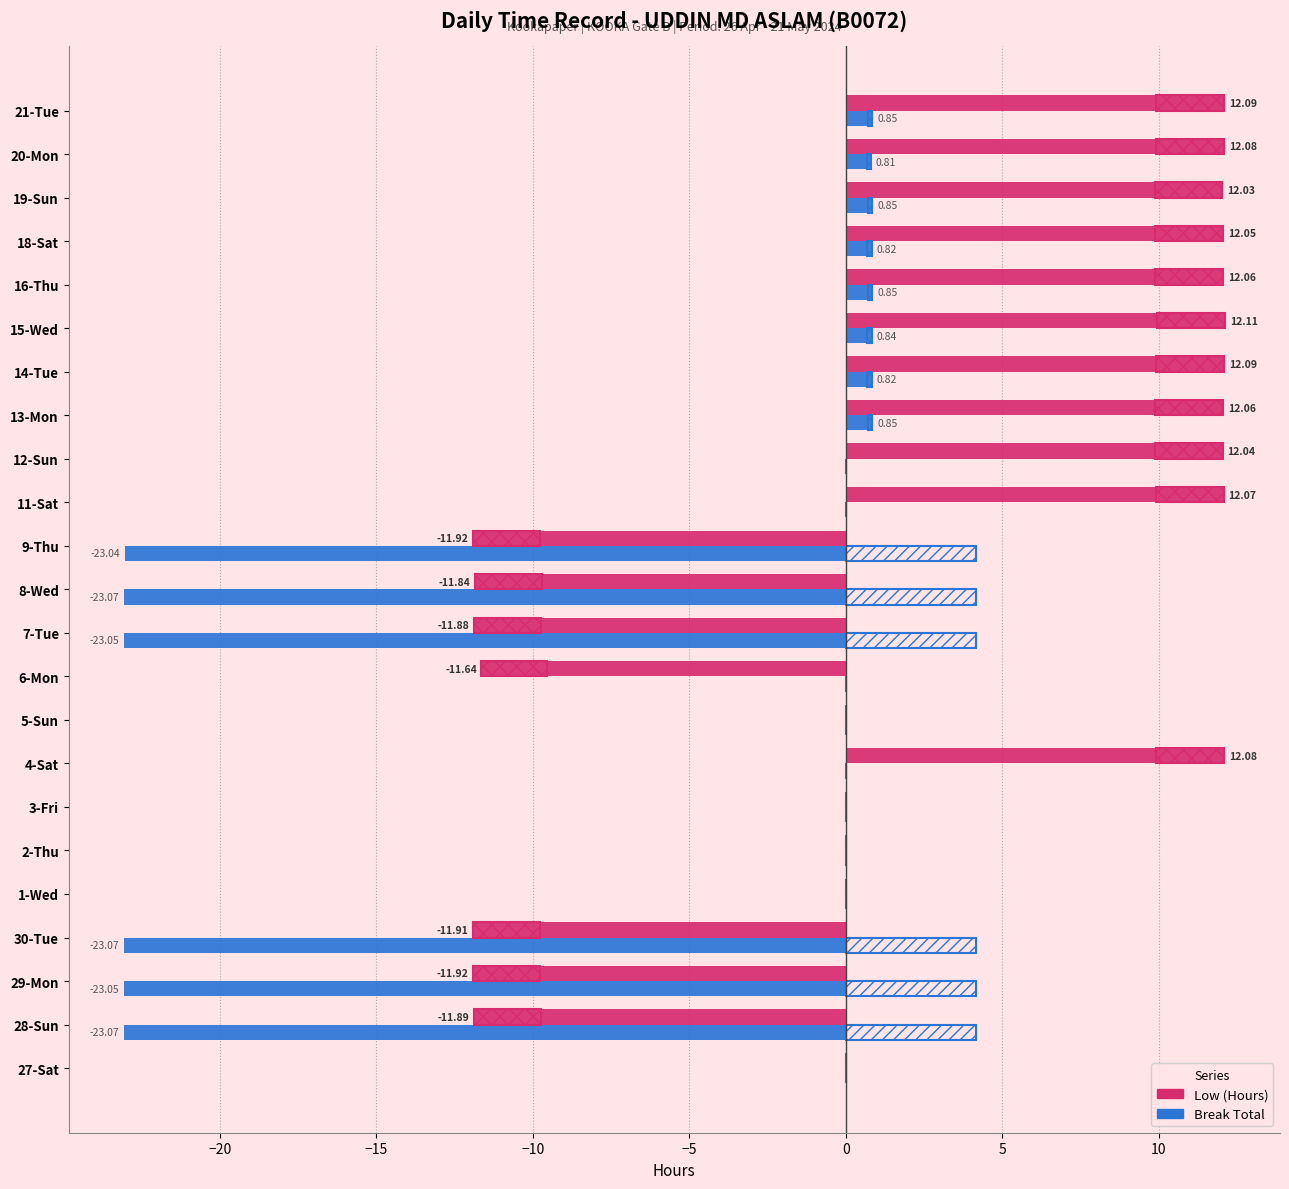

What is the total value across all series at 13-Mon?

12.9